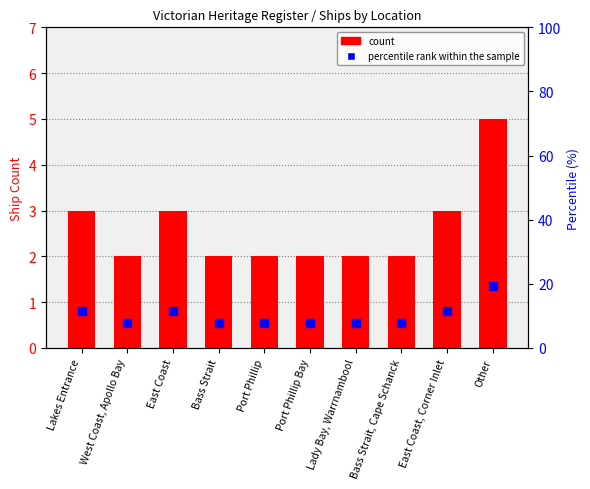

Reading left to right, extract all data points from this chart.

count: Lakes Entrance=3.0	West Coast, Apollo Bay=2.0	East Coast=3.0	Bass Strait=2.0	Port Phillip=2.0	Port Phillip Bay=2.0	Lady Bay, Warrnambool=2.0	Bass Strait, Cape Schanck=2.0	East Coast, Corner Inlet=3.0	Other=5.0
percentile rank within the sample: Lakes Entrance=11.5	West Coast, Apollo Bay=7.7	East Coast=11.5	Bass Strait=7.7	Port Phillip=7.7	Port Phillip Bay=7.7	Lady Bay, Warrnambool=7.7	Bass Strait, Cape Schanck=7.7	East Coast, Corner Inlet=11.5	Other=19.2